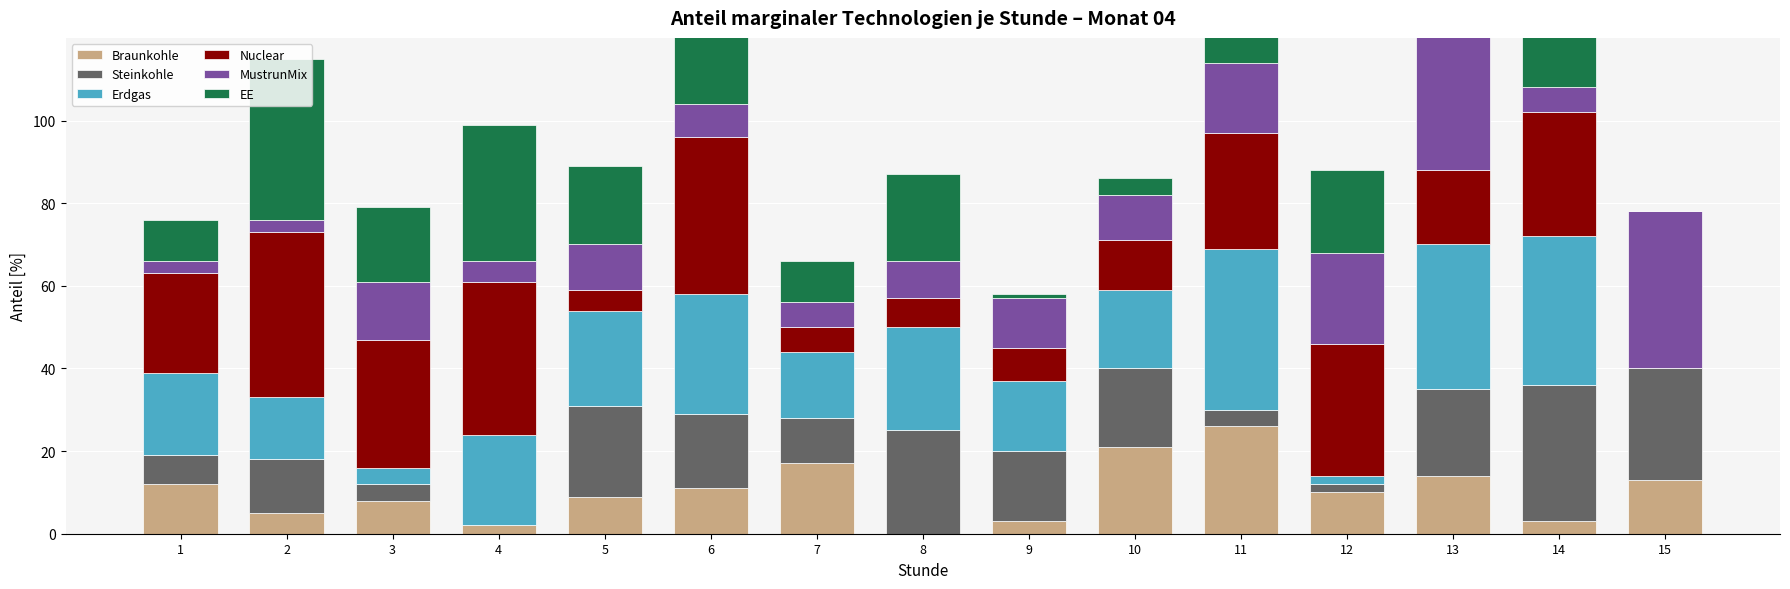

Which series has the largest total across all categories?

Nuclear